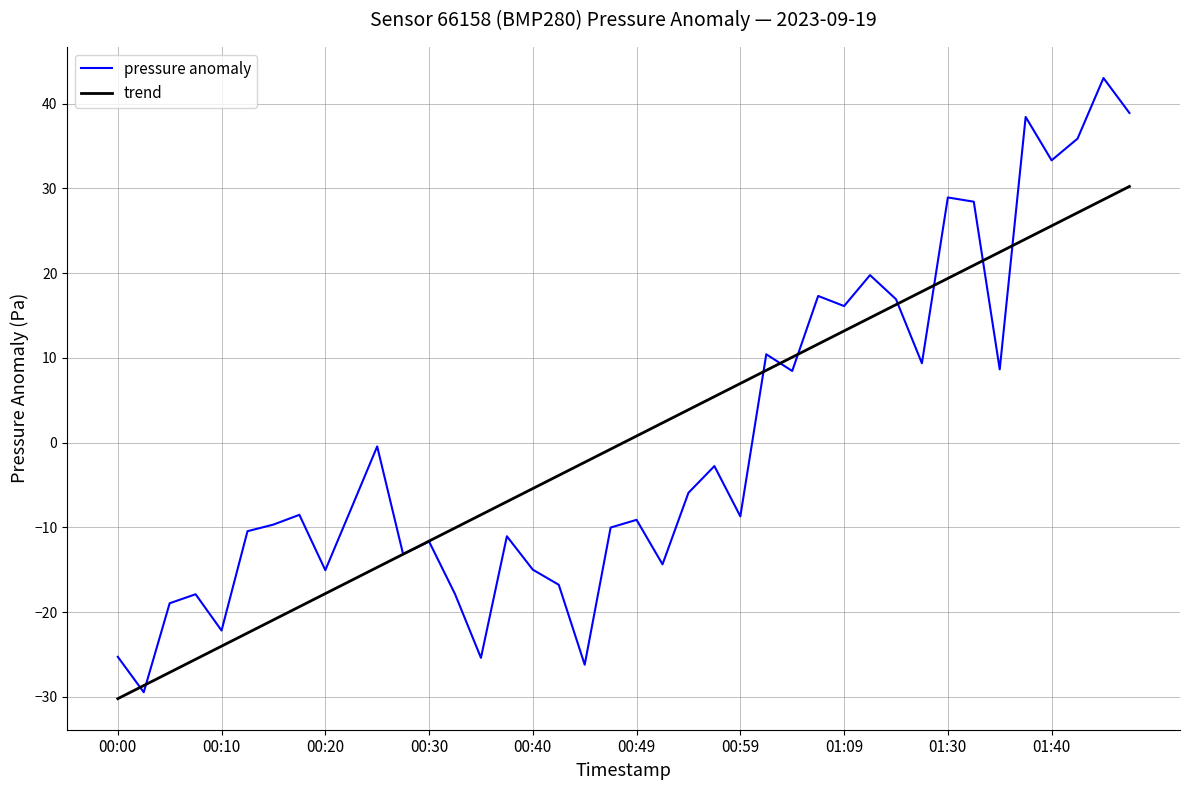

Where does the data first go above -8?

00:22